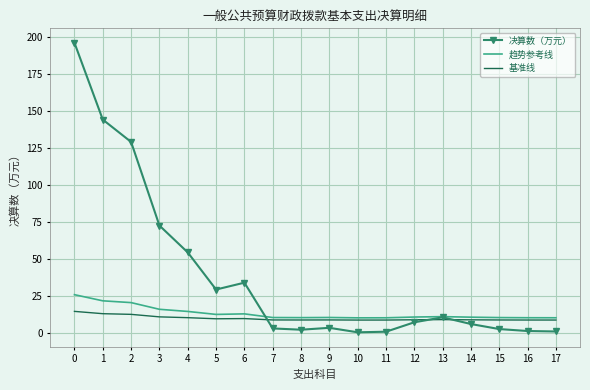

Rank the series by their maximum value, from highest to lowest.

决算数（万元）, 趋势参考线, 基准线